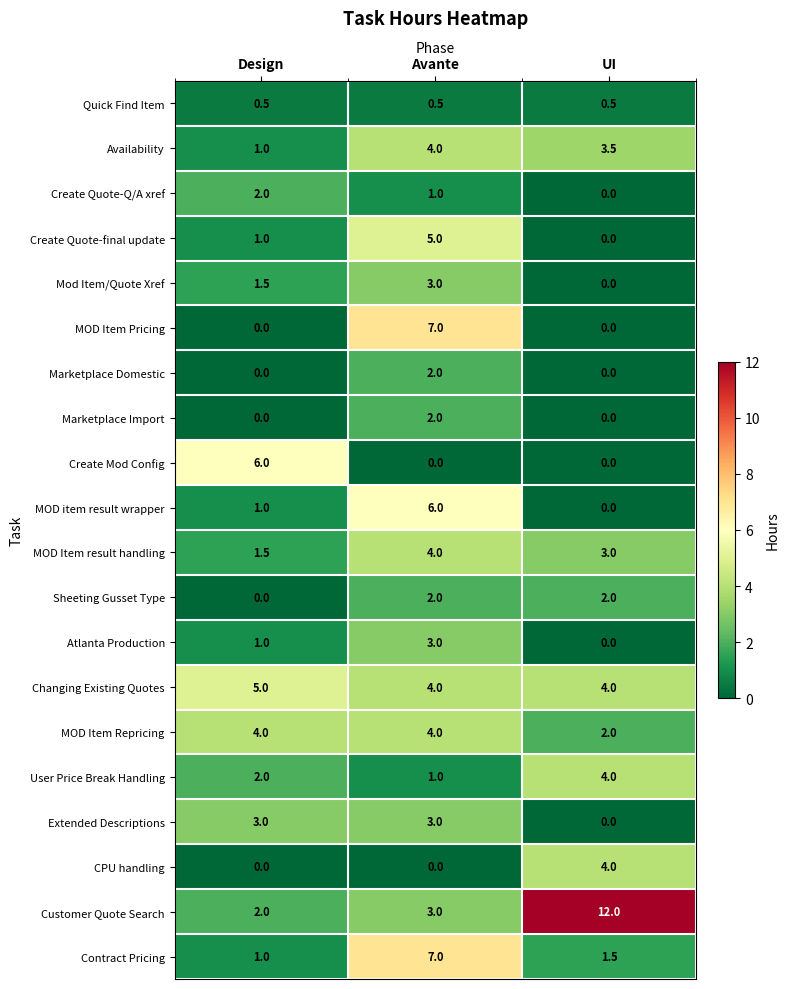

What is the difference between the maximum and minimum values in the Sheeting Gusset Type series?

2.0